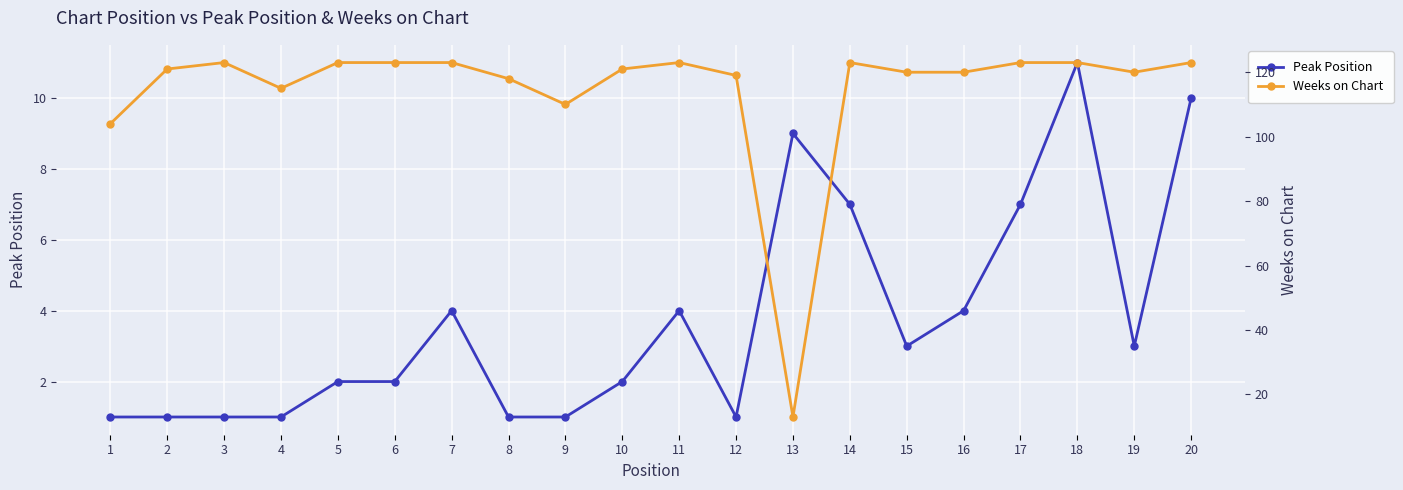

How many lines are shown in the chart?

2